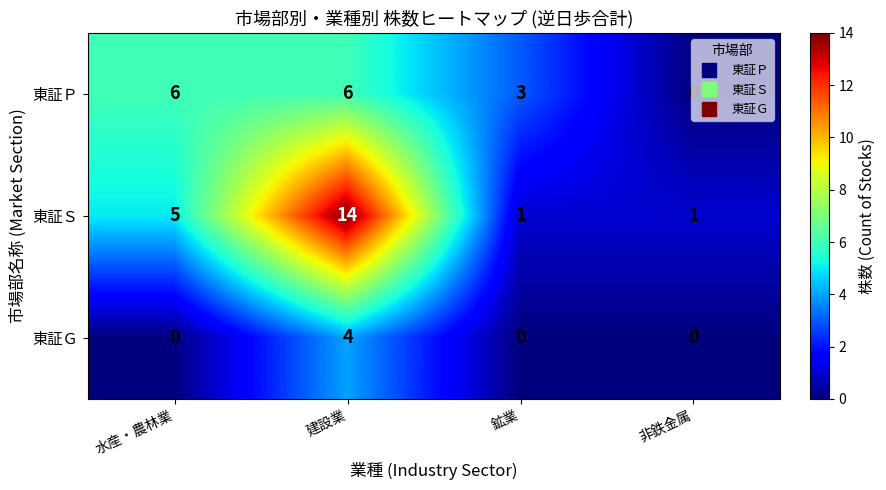

Which category has the highest value across all series?

建設業